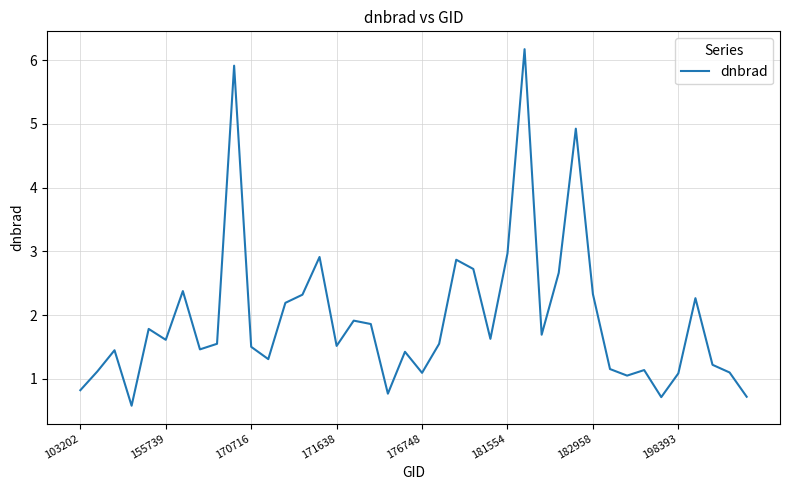

What is the greatest value displayed?

6.2